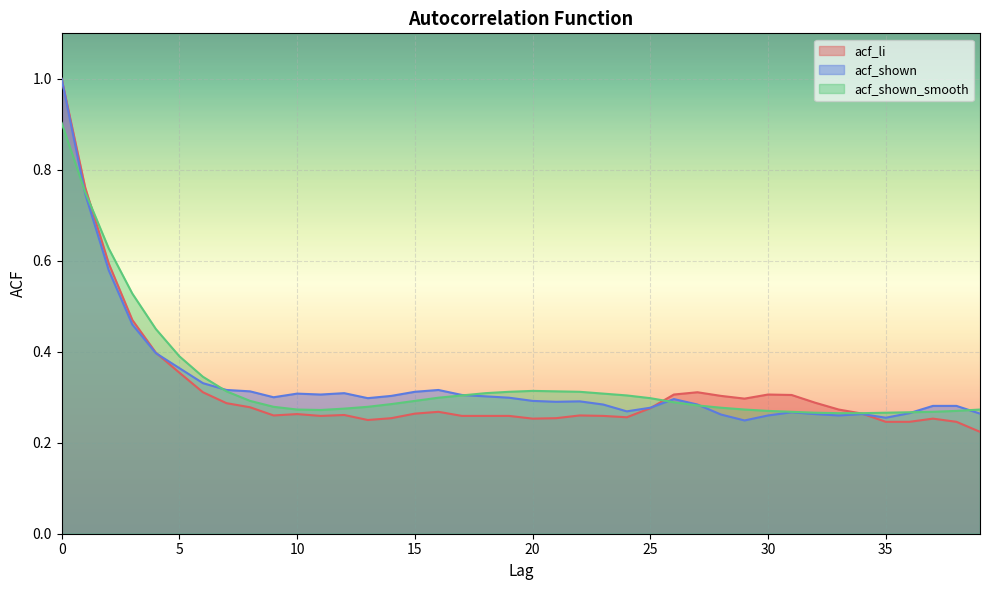

True or false: acf_li has more than 2 points higher than both neighbors.

True